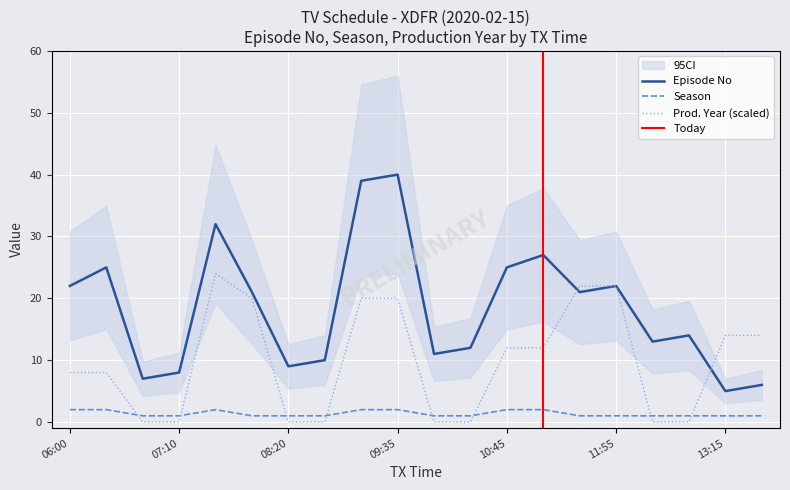

List the series in order of their overall mean, highest first.

Episode No, Production Year, Season